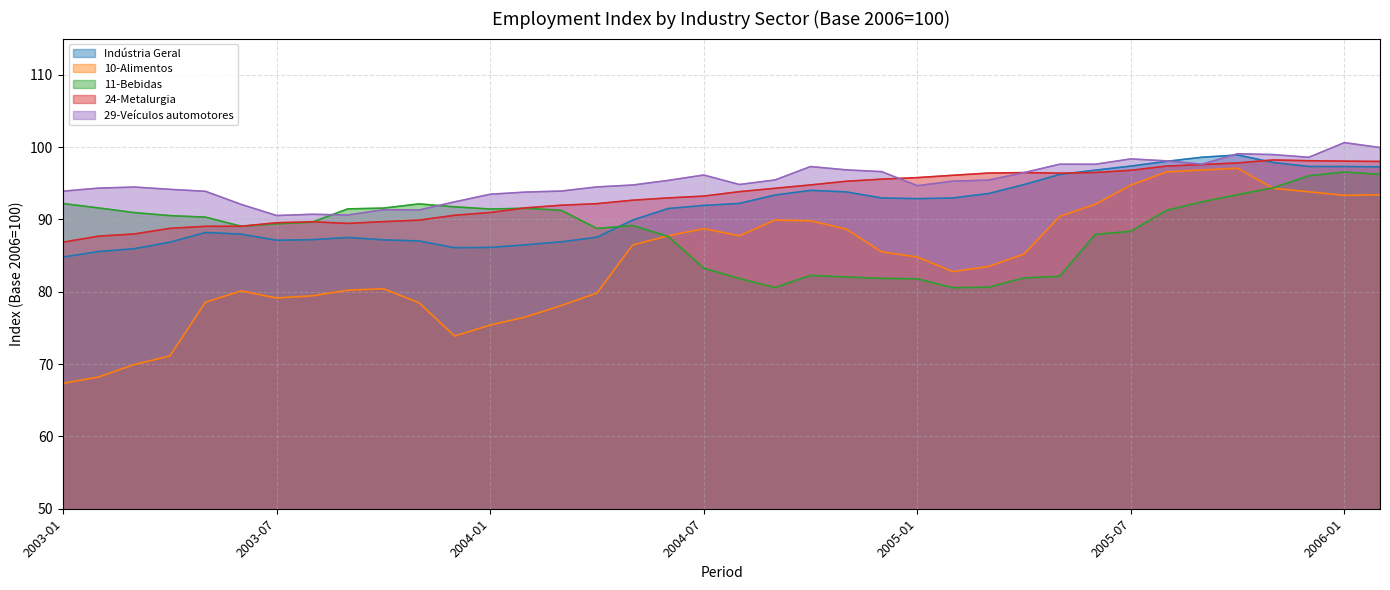

True or false: Indústria Geral has more than 1 points higher than both neighbors.

True